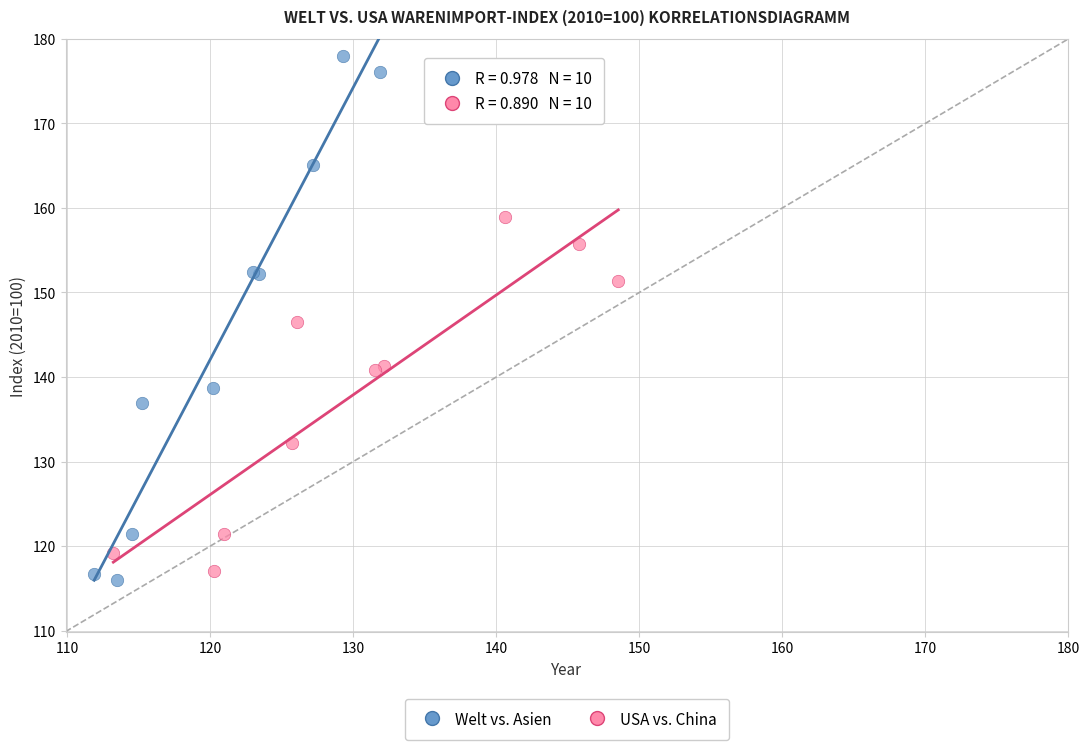

Which series contains the lowest Y value?

Welt vs. Asien